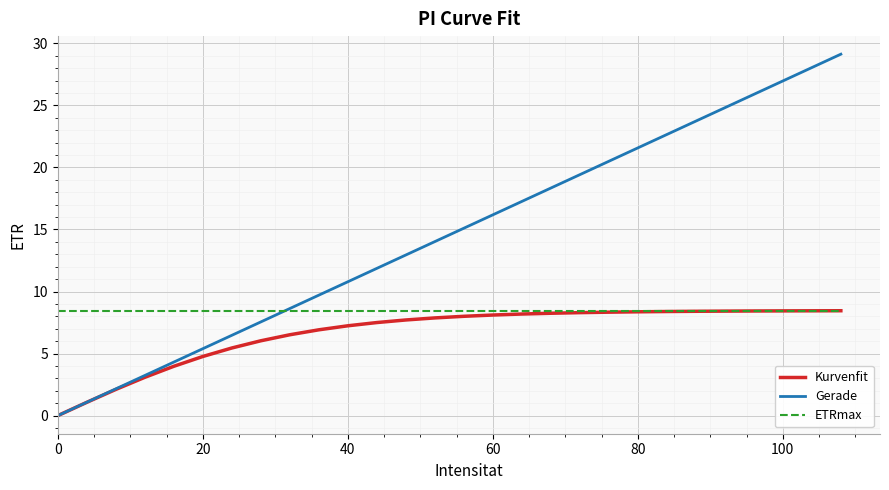

Which series has the largest range (max minus min)?

Gerade